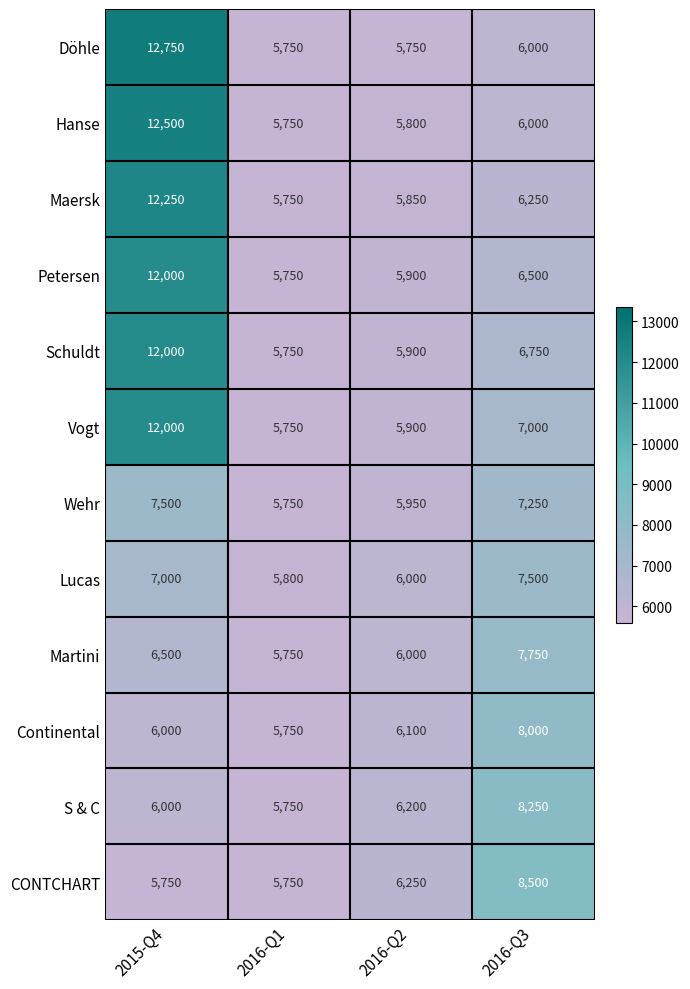

What is the highest value of the Schuldt series?

12000